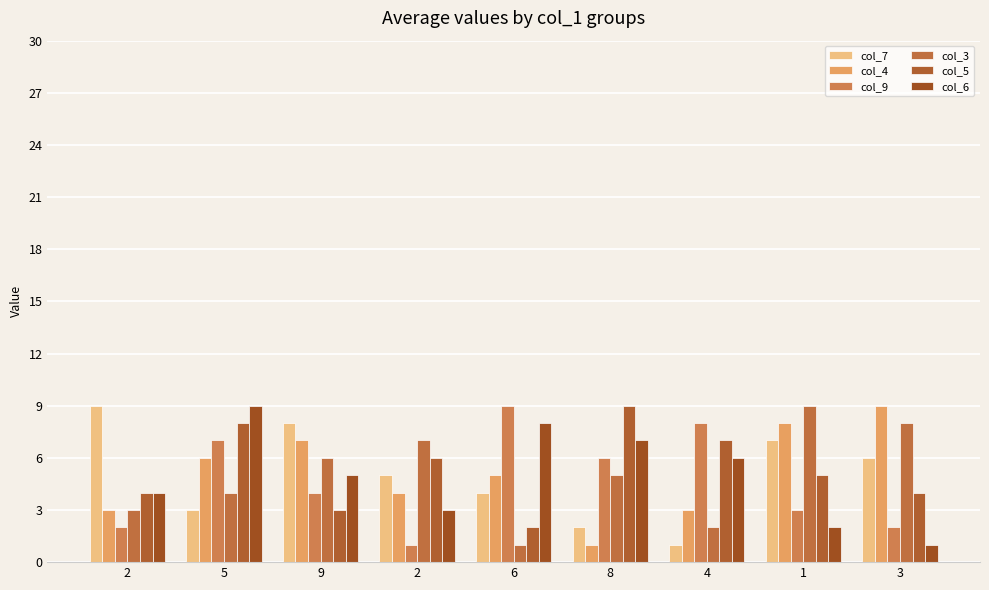

How many bars are there in total?

54